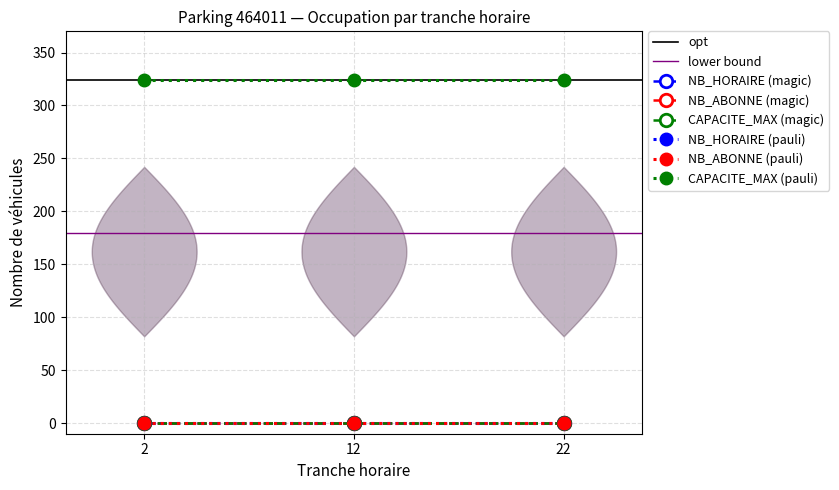

True or false: NB_HORAIRE and CAPACITE_MAX cross at least once.

False